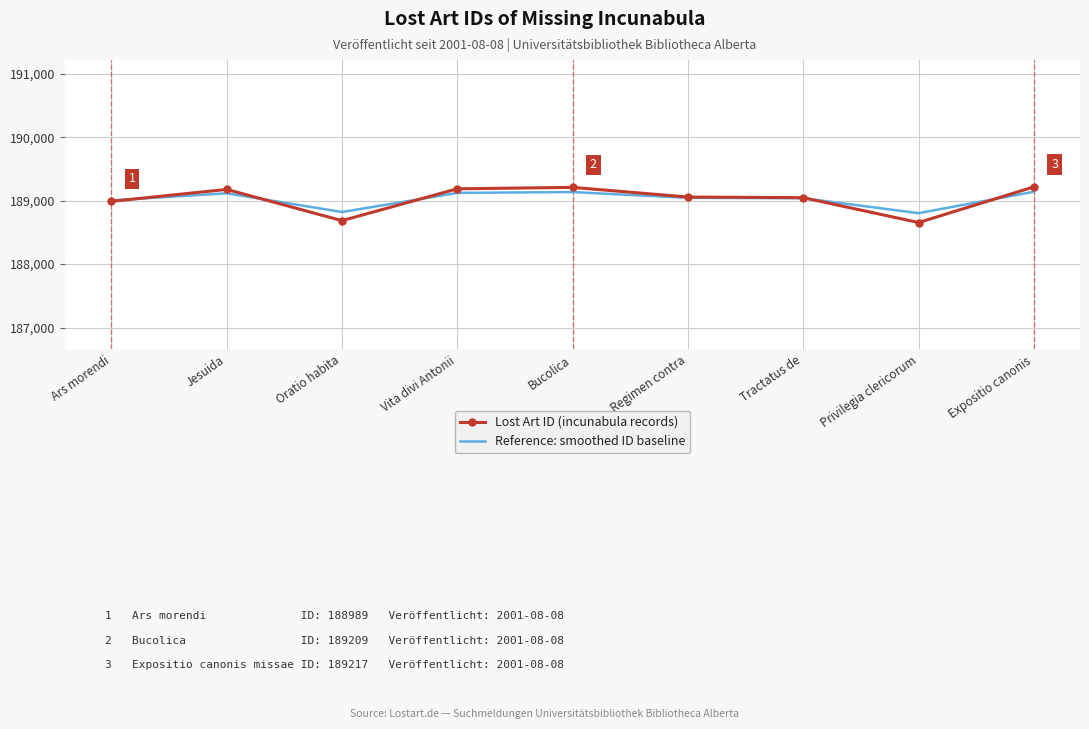

What is the lowest value of the Reference: smoothed ID baseline series?

188802.9